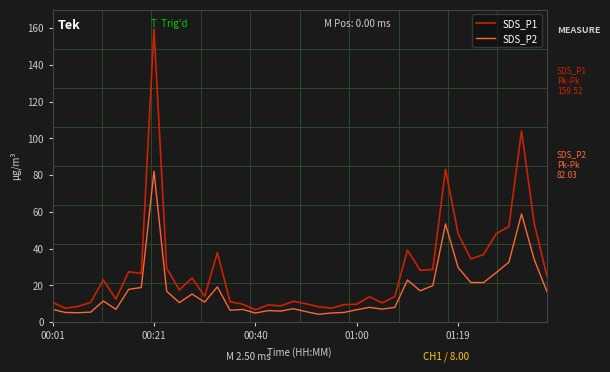

What is the smallest value displayed?

4.2